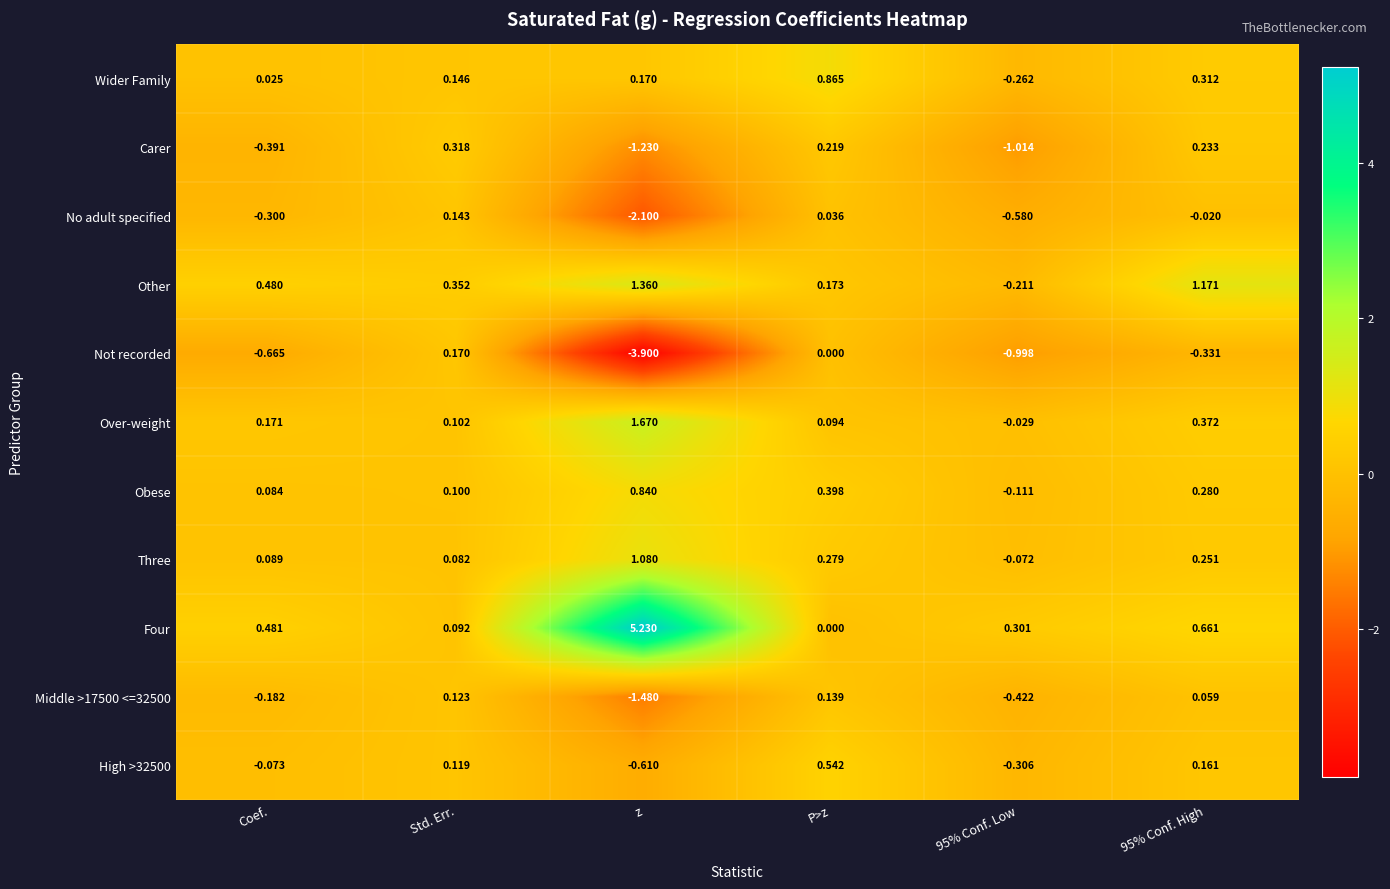

Which series has the widest spread of values?

Four